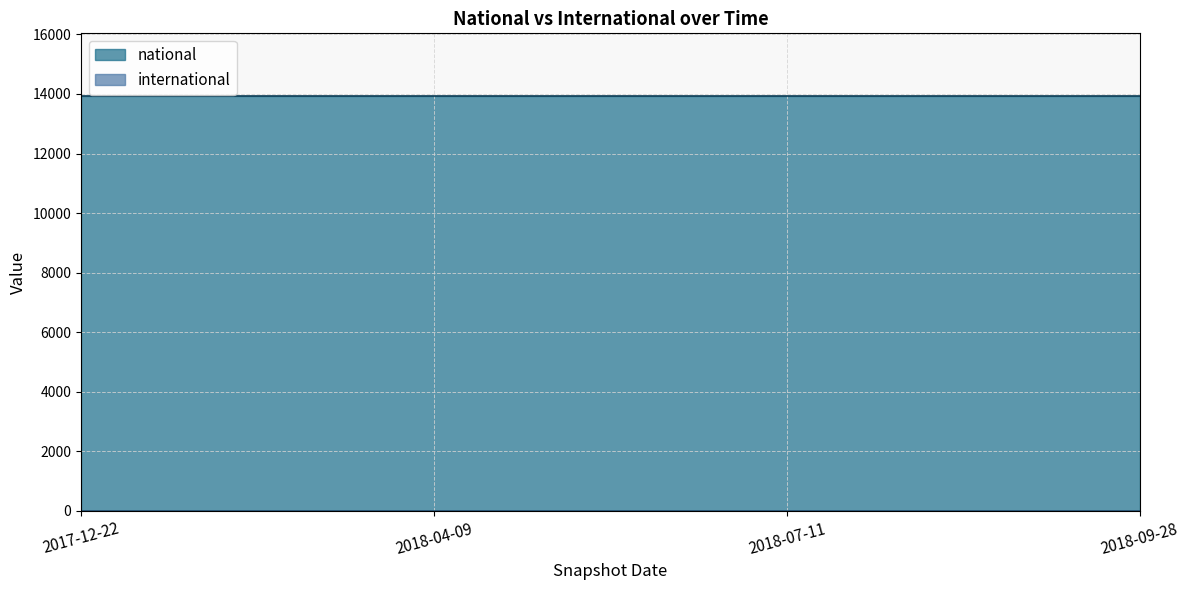

True or false: international and national intersect in this chart.

False